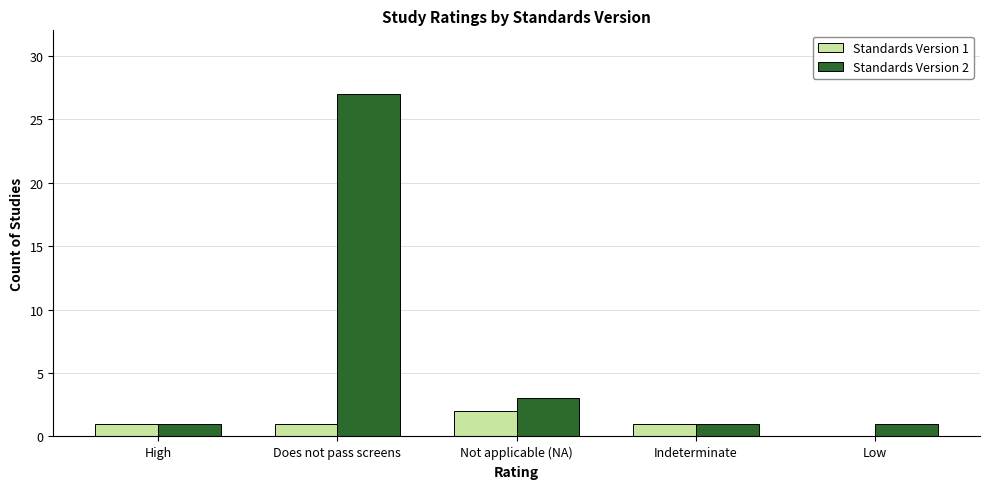

Which label corresponds to the largest value in the chart?

Does not pass screens